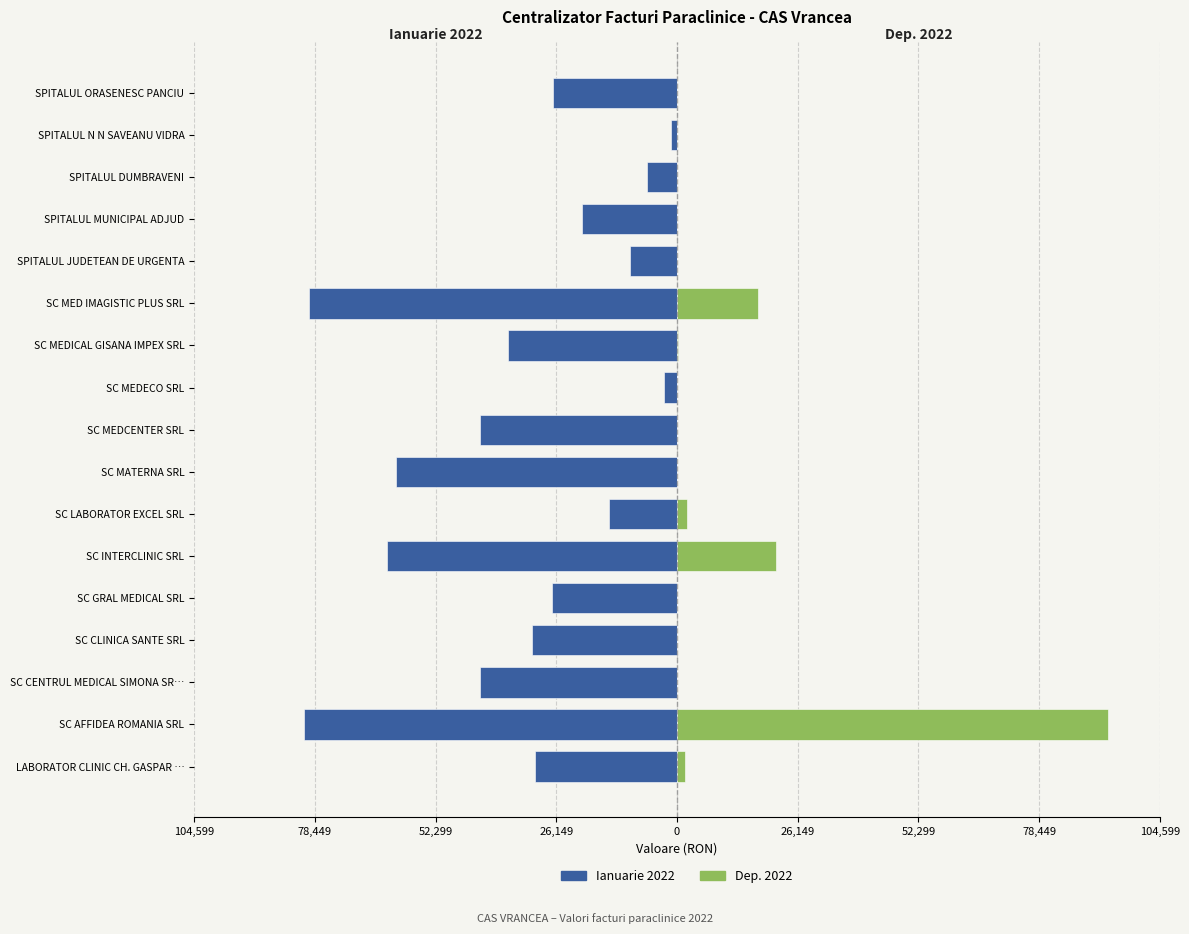

Which series changed the most between SC AFFIDEA ROMANIA SRL and SC INTERCLINIC SRL?

Dep. 2022